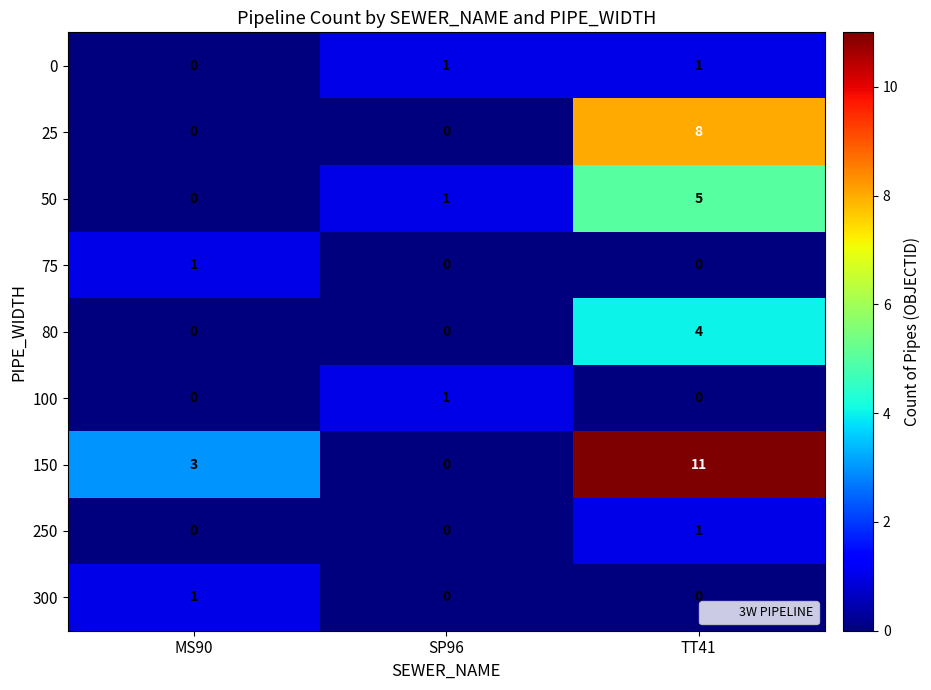

How many values in 75 are above zero?

1